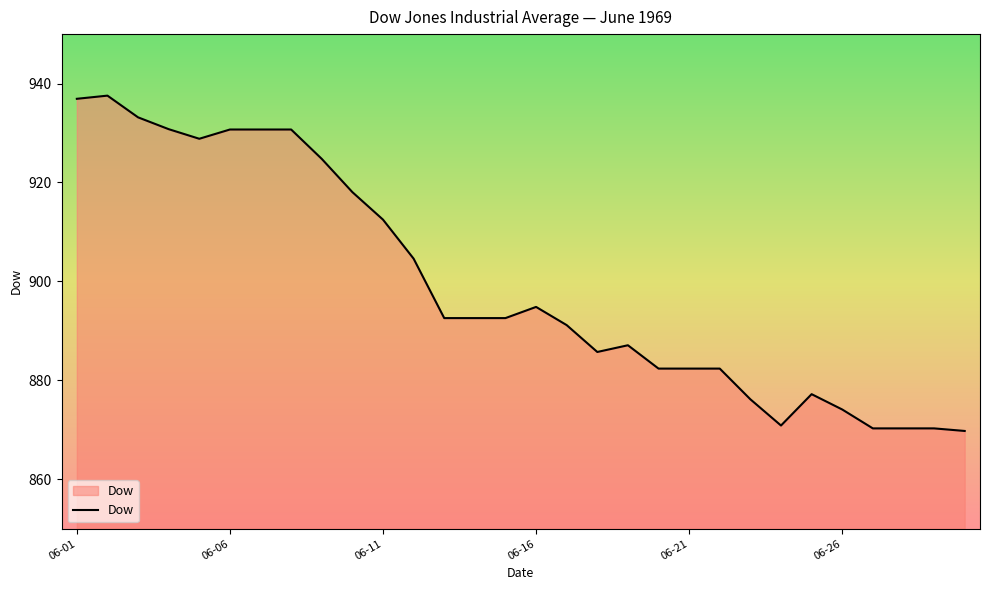

What is the difference between the maximum and minimum values?

67.8